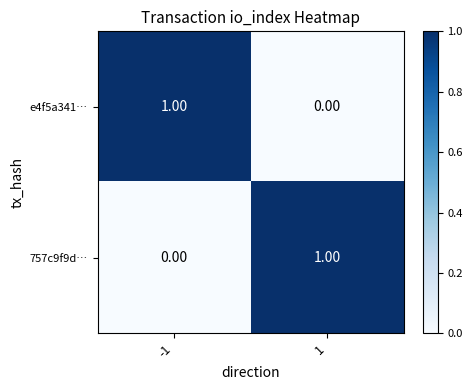

Is the value of e4f5a341… at 1 greater than the value of 757c9f9d… at 1?

No